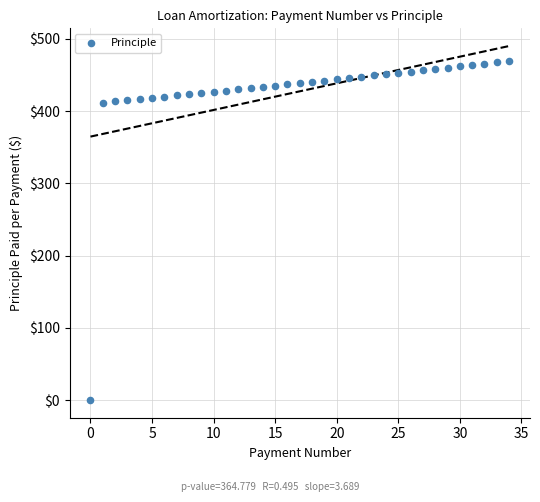

What is the range of Y values (max minus min)?

469.3